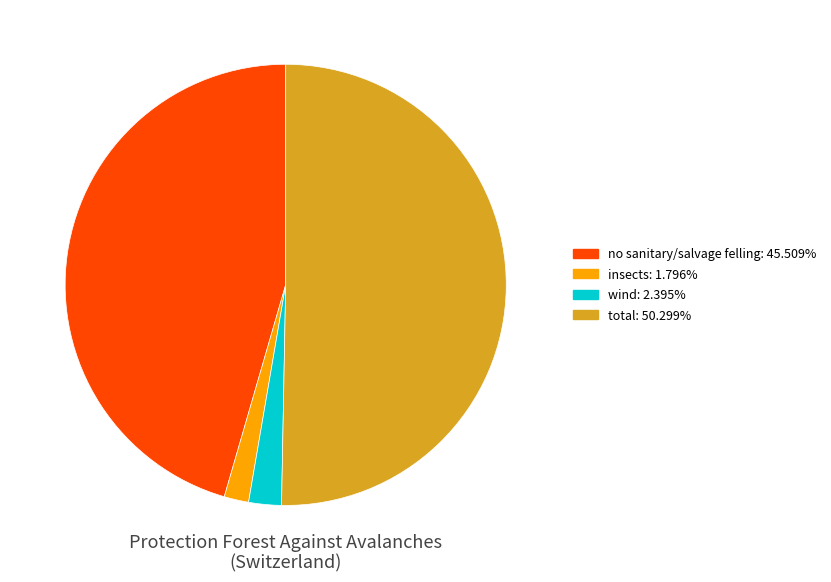

Is there a majority slice in this chart?

Yes